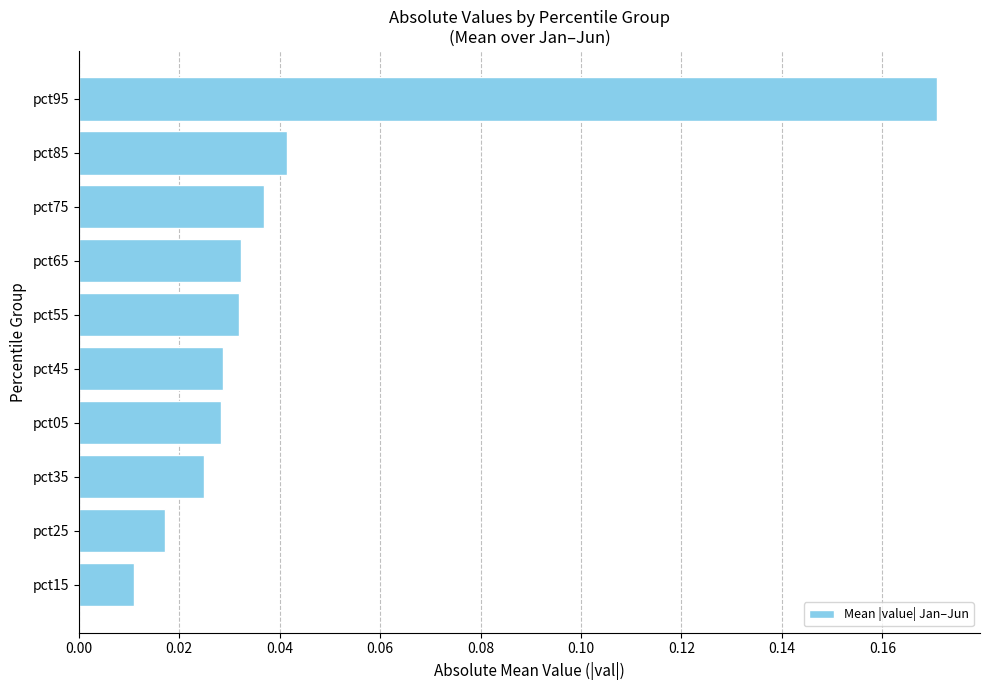

What is the change in value from pct55 to pct95?

+0.1